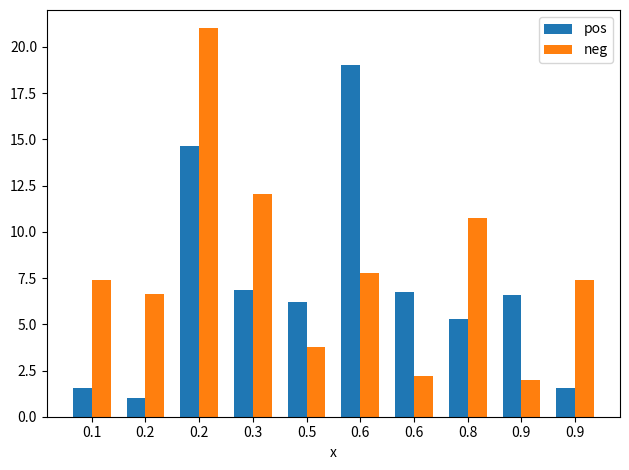

Count the number of categories in the chart.

10